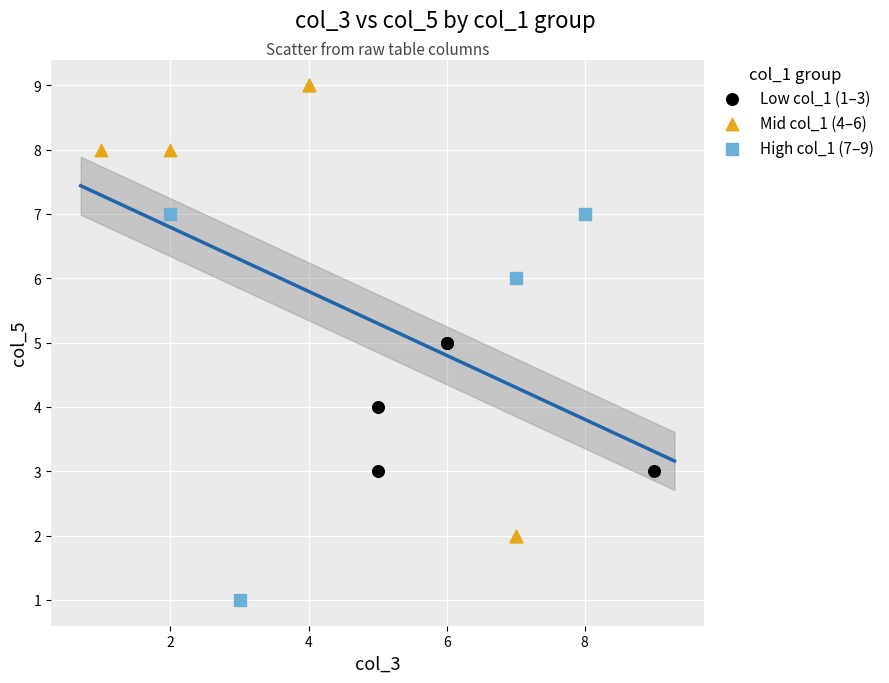

Which series reaches the minimum Y coordinate?

High col_1 (7–9)